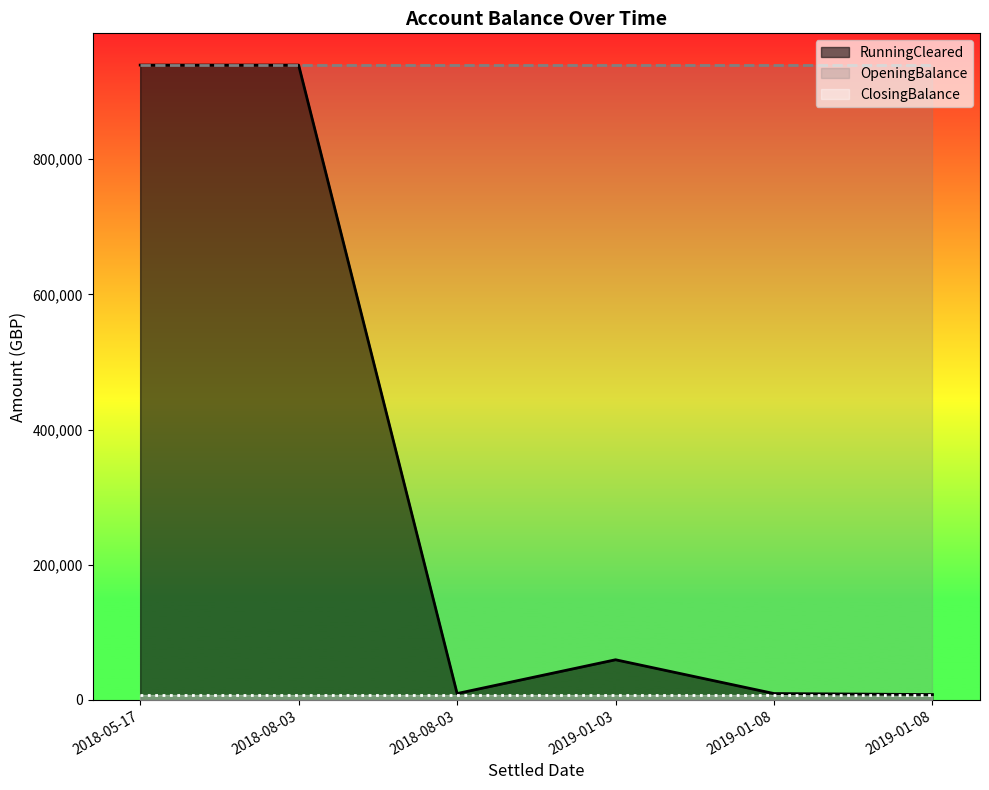

Reading left to right, extract all data points from this chart.

RunningCleared: 2018-05-17=939343.1	2018-08-03=939331.1	2018-08-03=9331.1	2019-01-03=59331.1	2019-01-08=9331.1	2019-01-08=7846.1
OpeningBalance: 2018-05-17=939378.1	2018-08-03=939378.1	2018-08-03=939378.1	2019-01-03=939378.1	2019-01-08=939378.1	2019-01-08=939378.1
ClosingBalance: 2018-05-17=7846.1	2018-08-03=7846.1	2018-08-03=7846.1	2019-01-03=7846.1	2019-01-08=7846.1	2019-01-08=7846.1